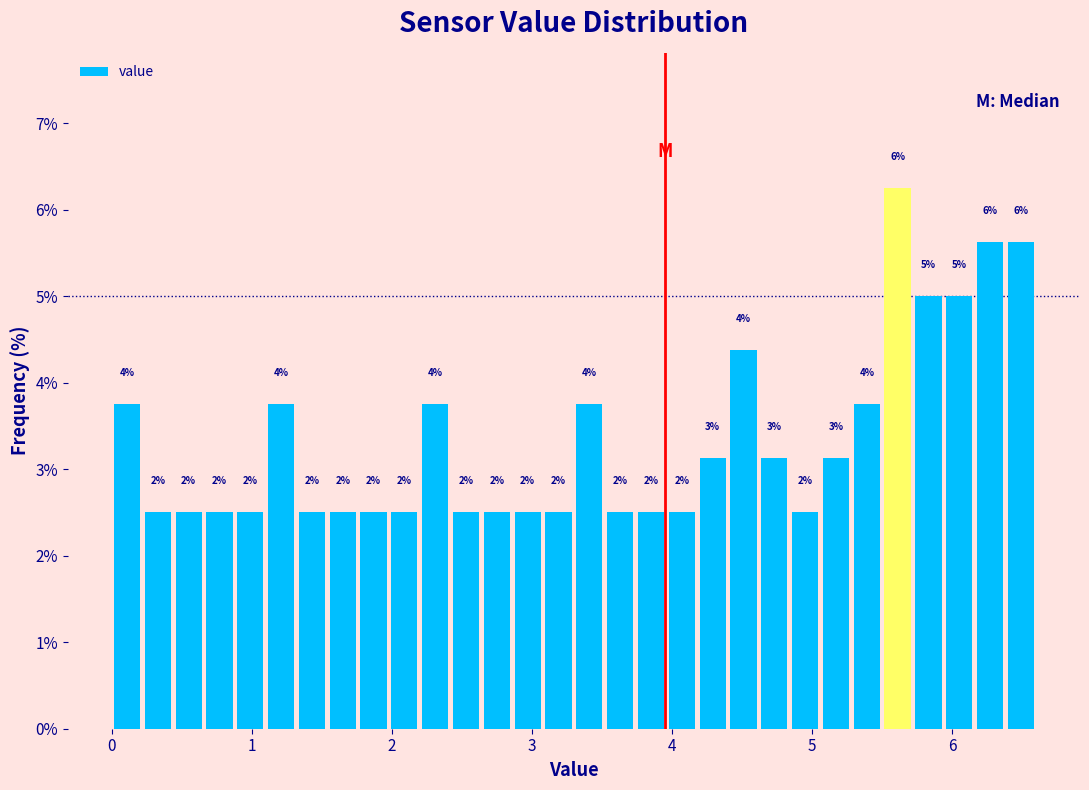

Read against the x-axis, roughly where is the centre of the tallest bar?

5.6